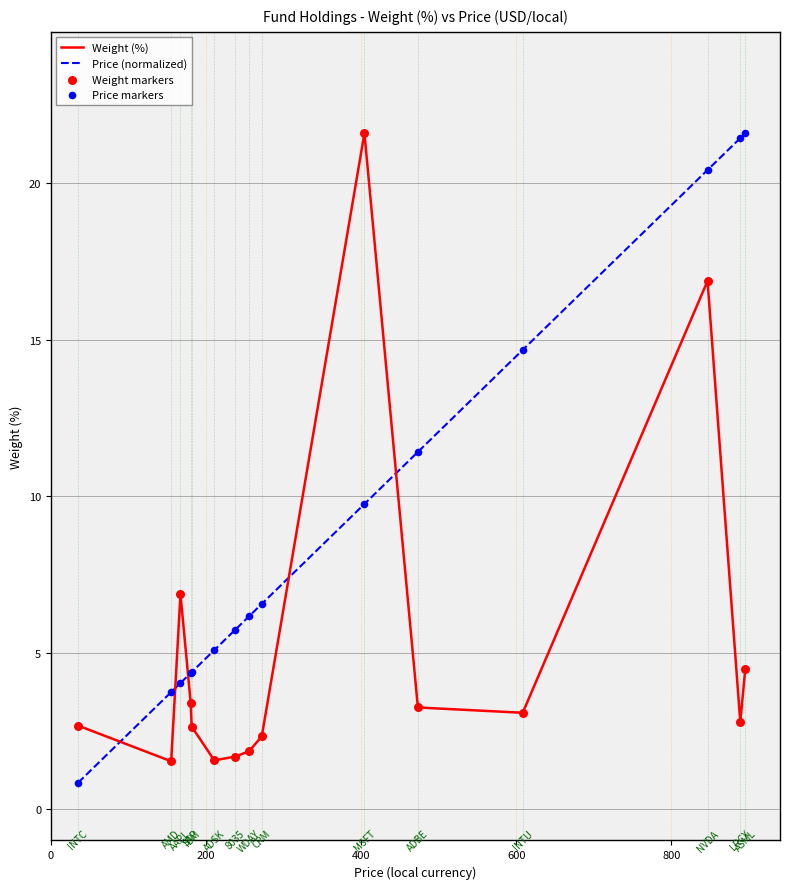

Which series has the largest total across all categories?

Price (normalized)